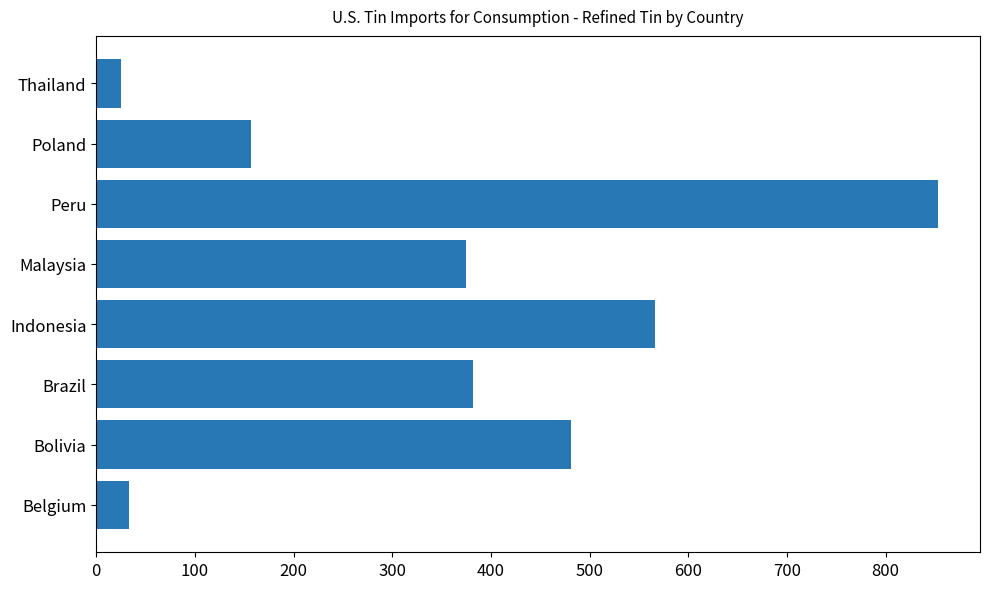

Reading top to bottom, extract all data points from this chart.

25	157	853	375	566	382	481	33